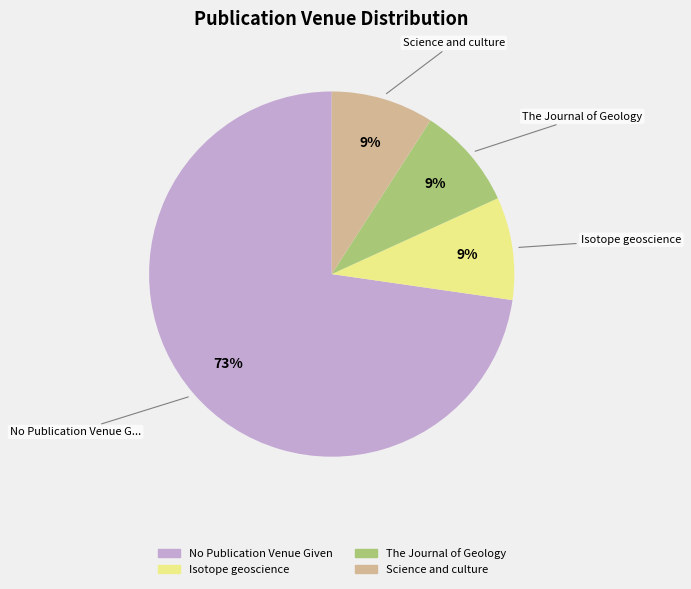

Is the sum of Isotope geoscience and No Publication Venue Given greater than half?

Yes